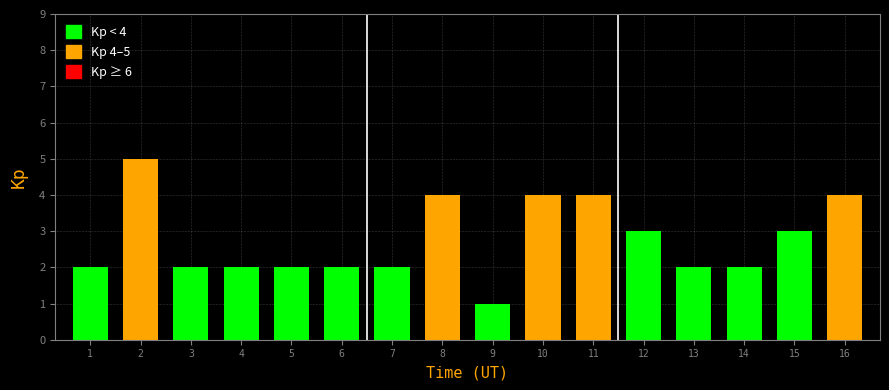

Reading right to left, transcribe all the data shown in this chart.

16=4	15=3	14=2	13=2	12=3	11=4	10=4	9=1	8=4	7=2	6=2	5=2	4=2	3=2	2=5	1=2